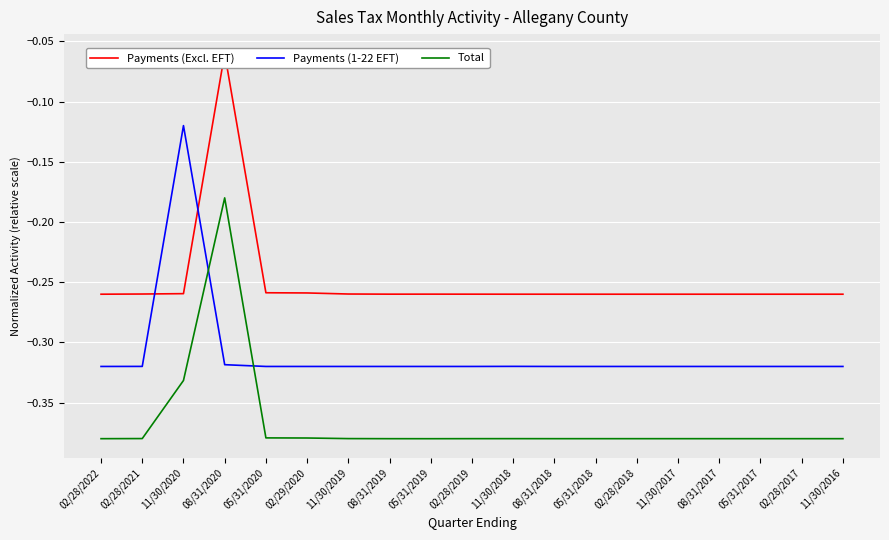

Which series has the largest range (max minus min)?

Payments (Excl. EFT)